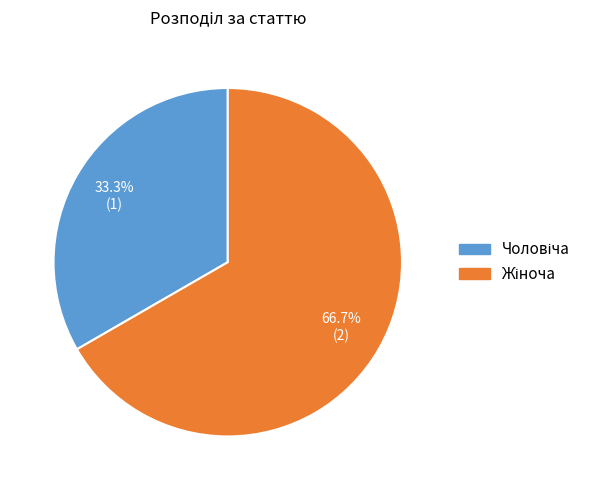

Is there a majority slice in this chart?

Yes